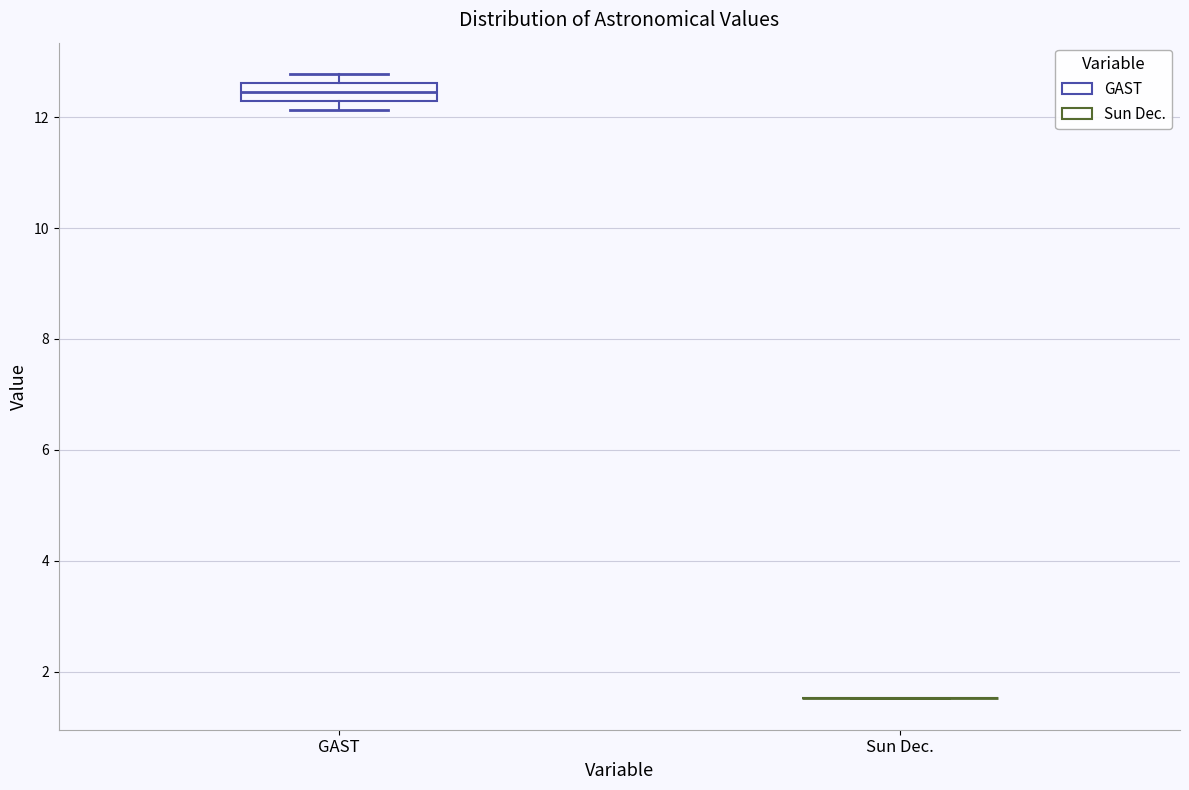

Comparing the boxes themselves (not the whiskers), which one is the tallest?

GAST